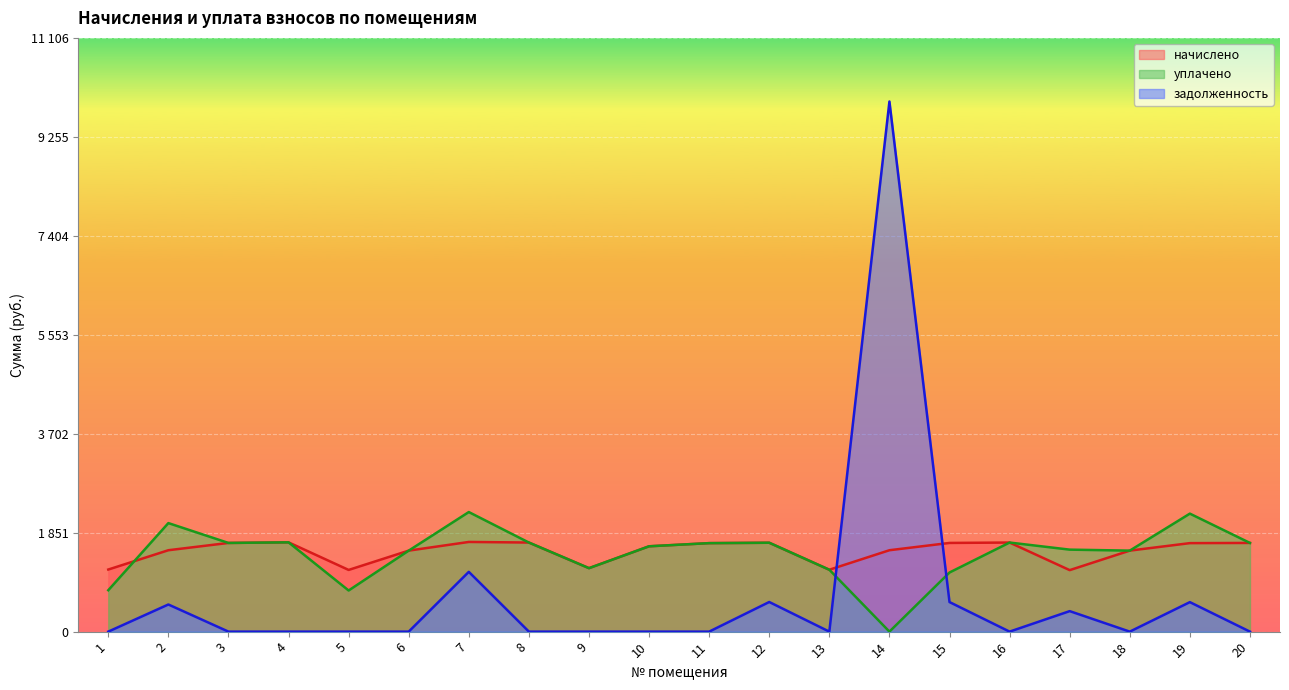

True or false: уплачено and задолженность intersect in this chart.

True